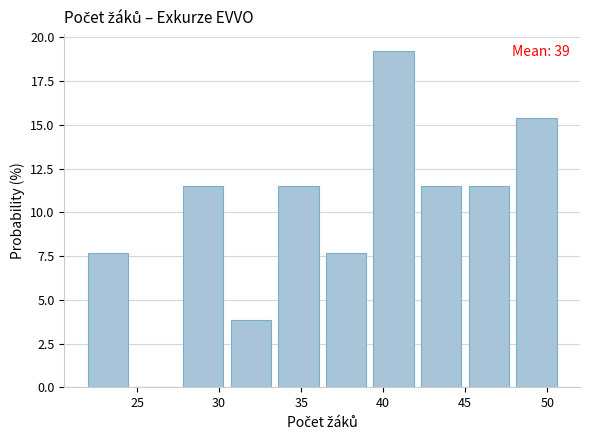

Over which range of the x-axis is the bar tallest?

39.4 to 42.3